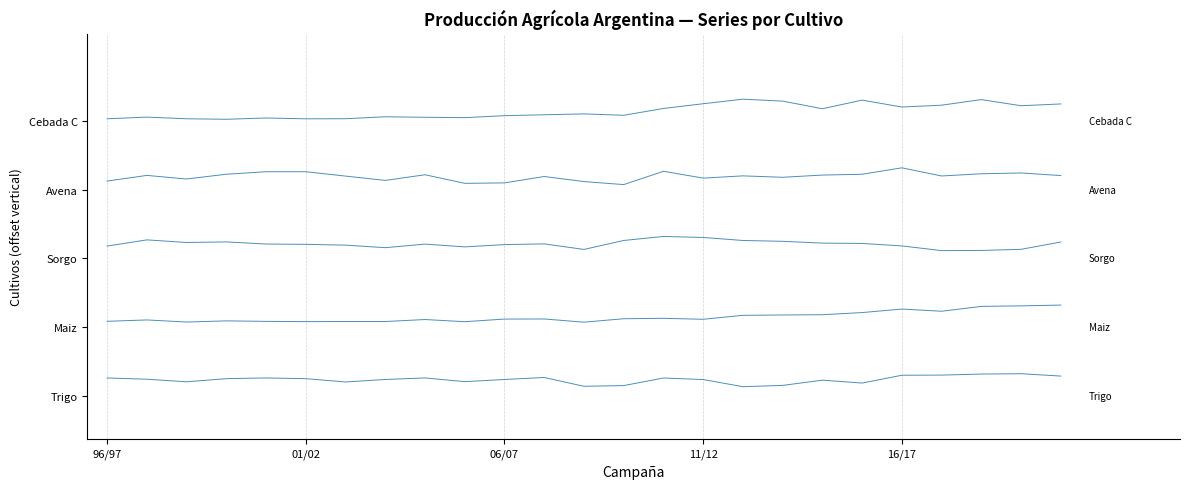

Does the chart display data point markers on the line(s)?

No